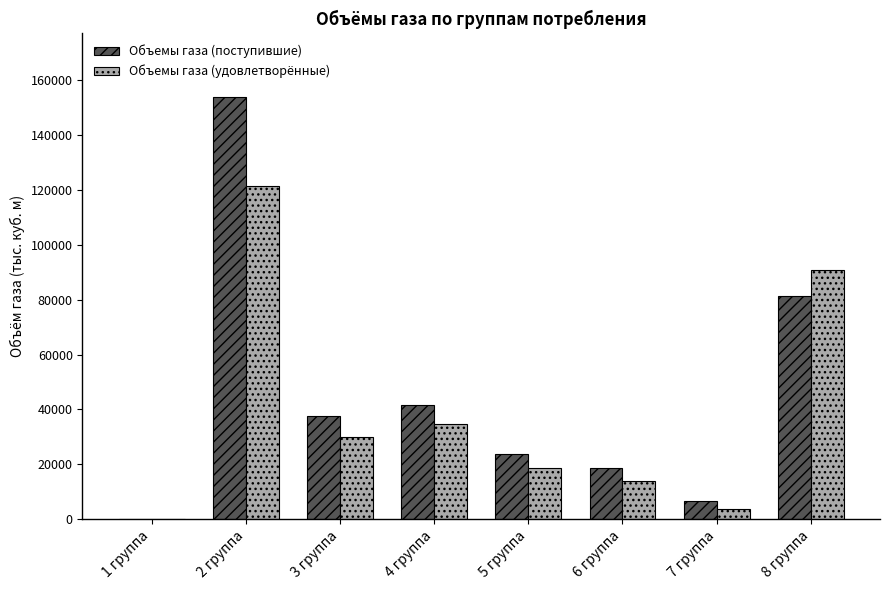

Which category has the highest value in the Объемы газа (удовлетворённые) series?

2 группа